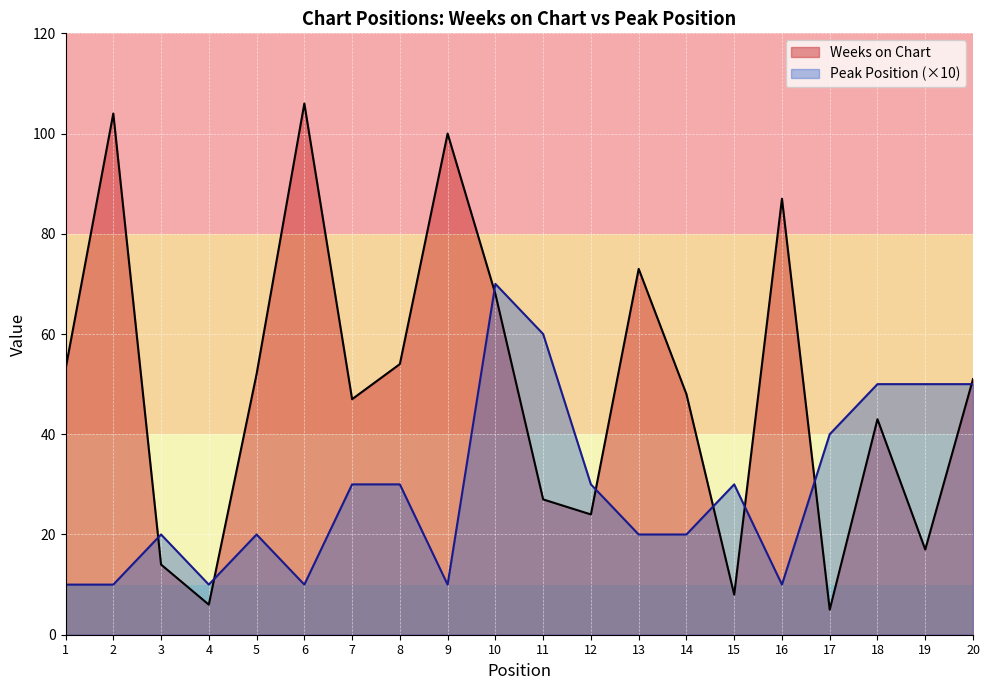

What is the maximum value for Weeks on Chart?

106